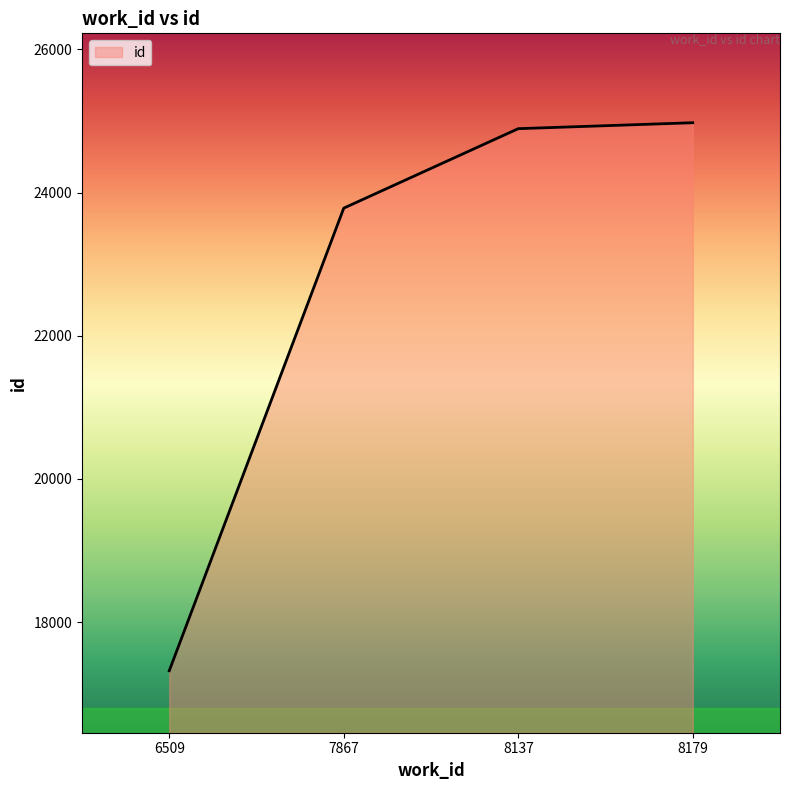

List the labels in order of value, largest first.

8179, 8137, 7867, 6509